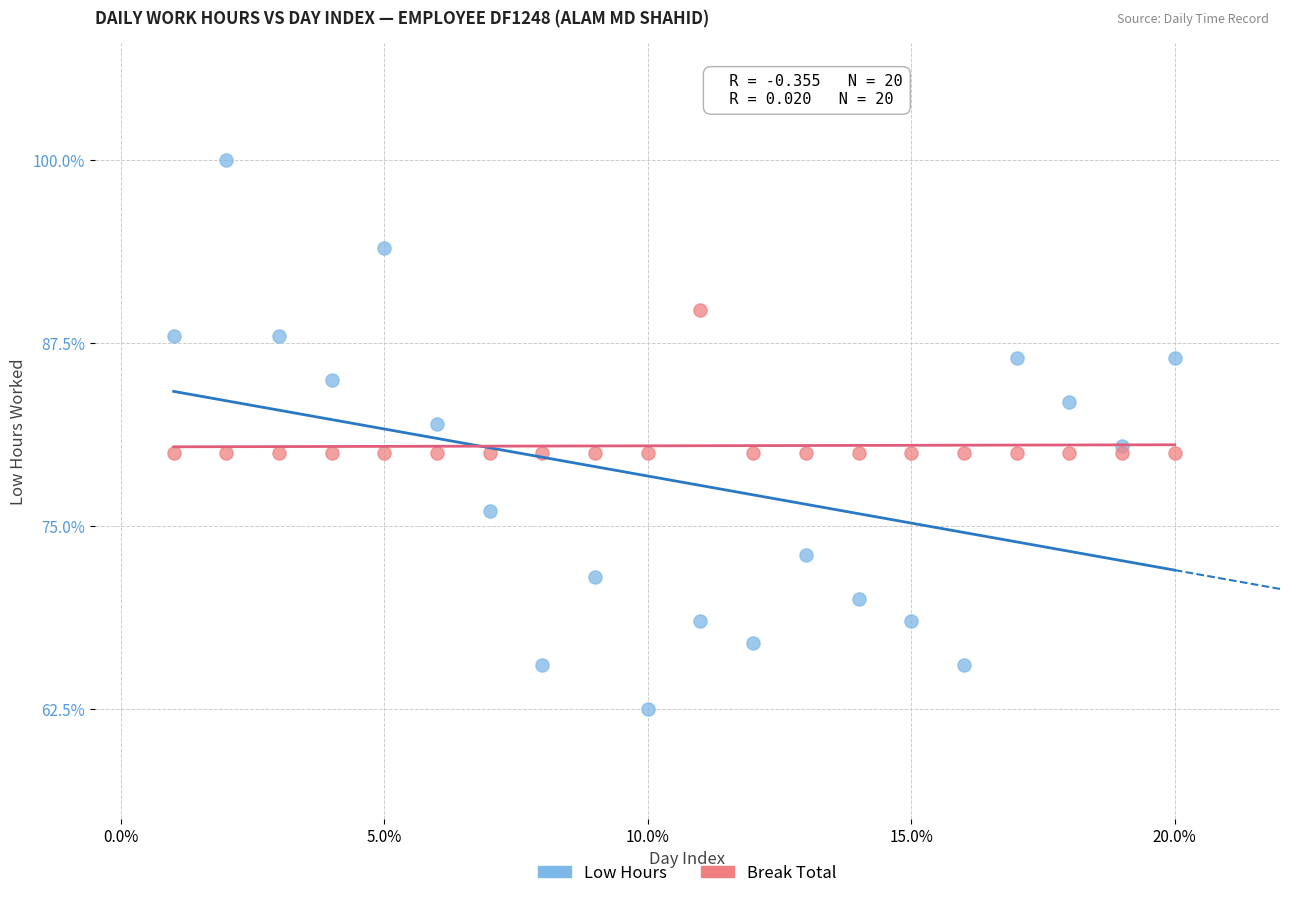

Which series reaches the maximum Y coordinate?

Low Hours